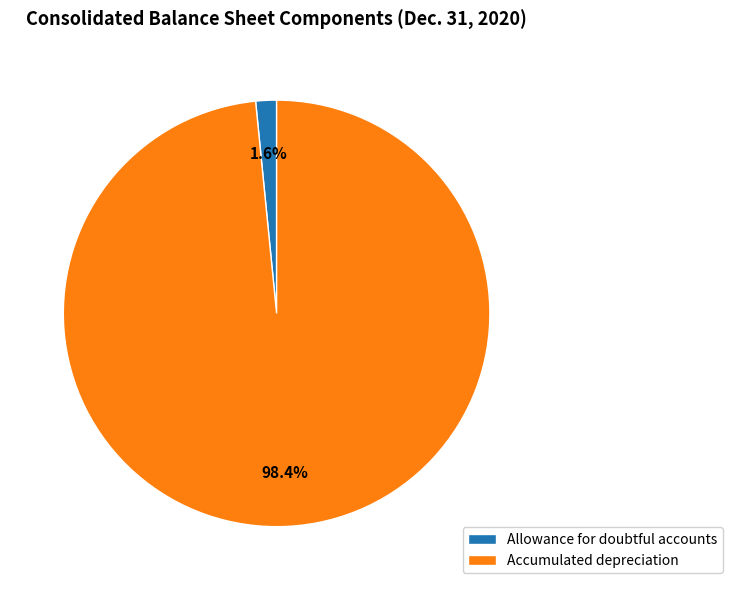

To the nearest percent, what is the difference between the Accumulated depreciation and Allowance for doubtful accounts slice percentages?

97%